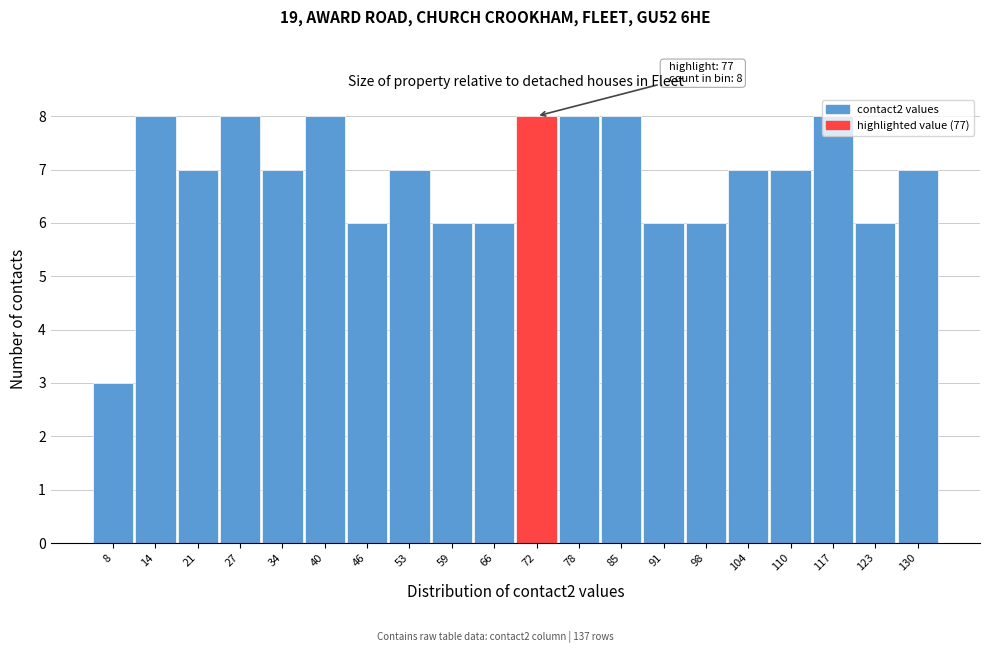

What is the smallest value displayed?

3